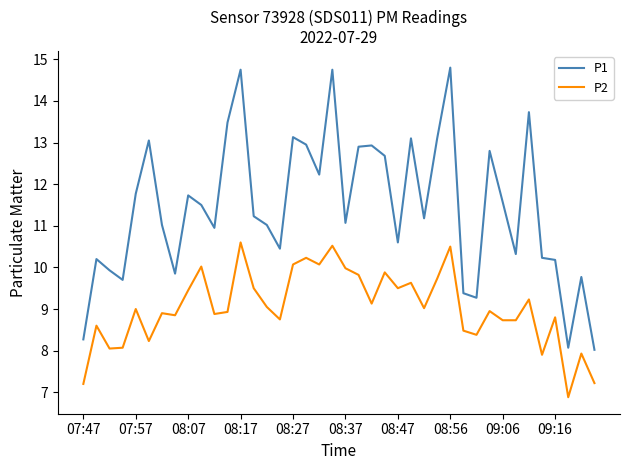

True or false: P1 and P2 intersect in this chart.

False